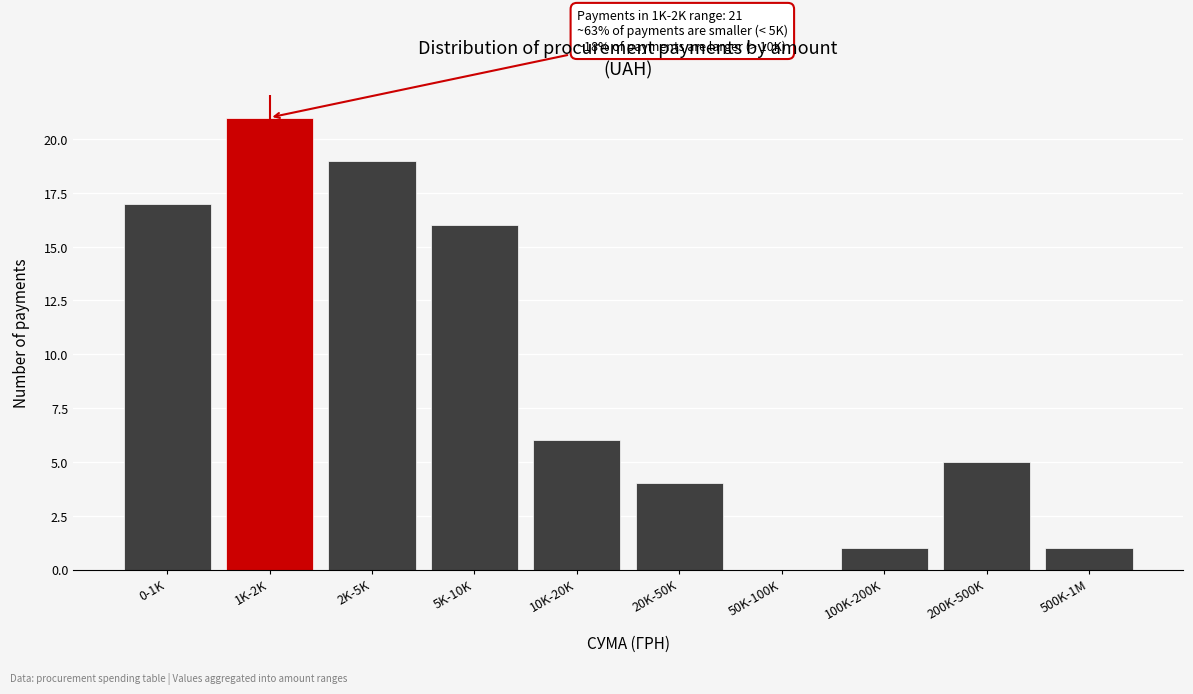

Reading left to right, extract all data points from this chart.

0-1K=17	1K-2K=21	2K-5K=19	5K-10K=16	10K-20K=6	20K-50K=4	50K-100K=0	100K-200K=1	200K-500K=5	500K-1M=1